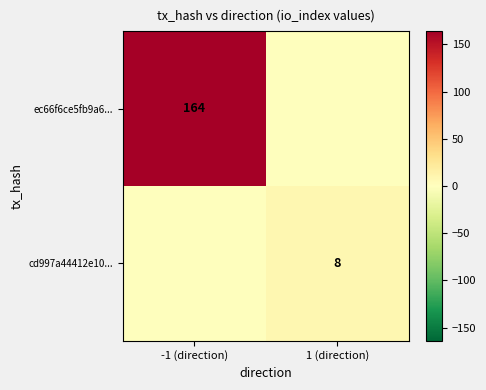

What is the maximum value shown in the chart?

164